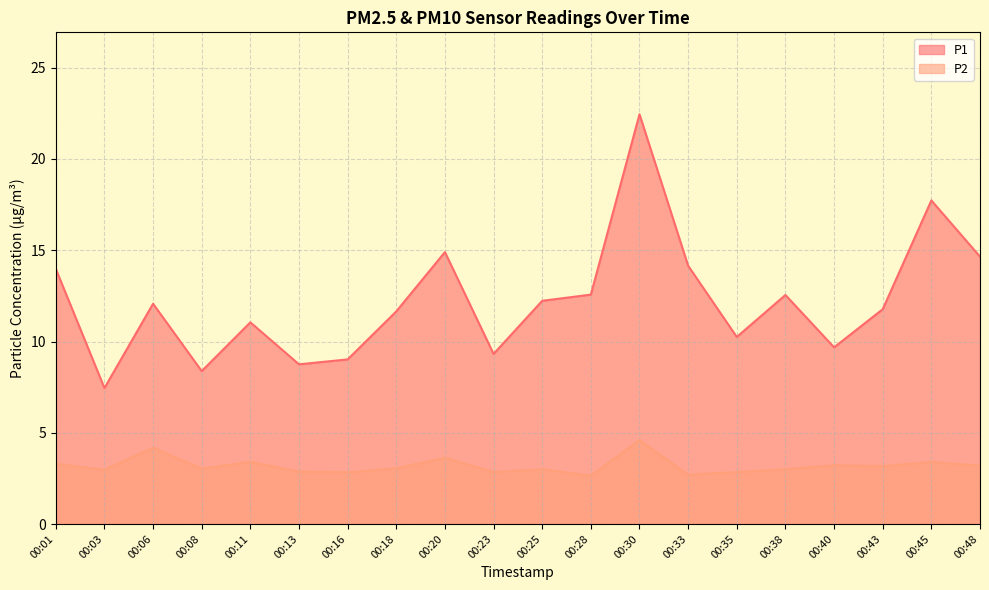

Rank the series at 00:01 from highest to lowest value.

P1, P2